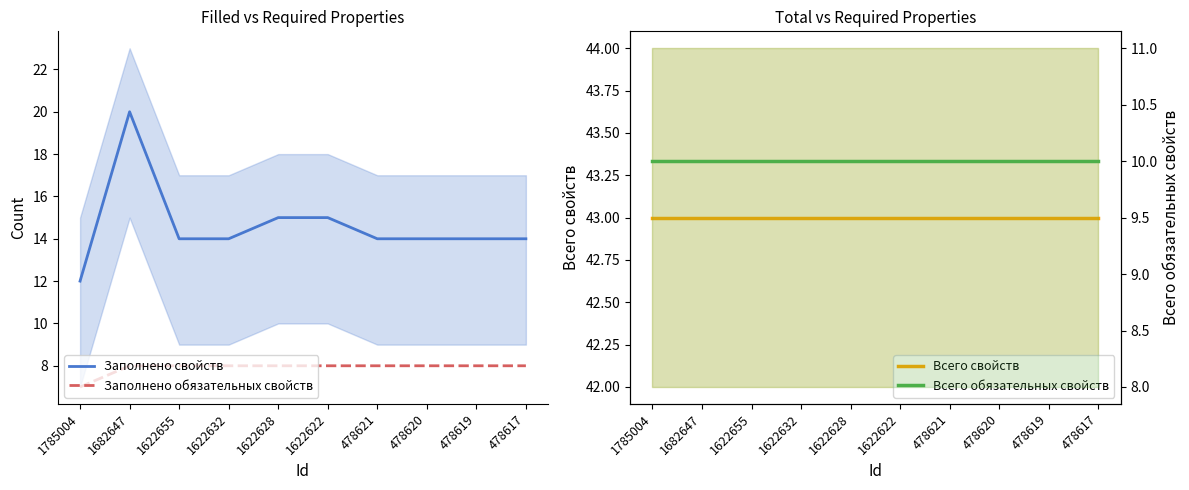

What are all the series names shown in the legend?

Заполнено свойств, Заполнено обязательных свойств, Всего свойств, Всего обязательных свойств